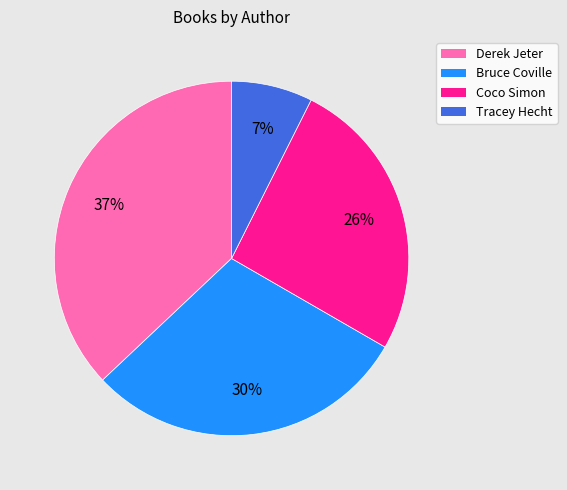

Does any single category account for the majority?

No